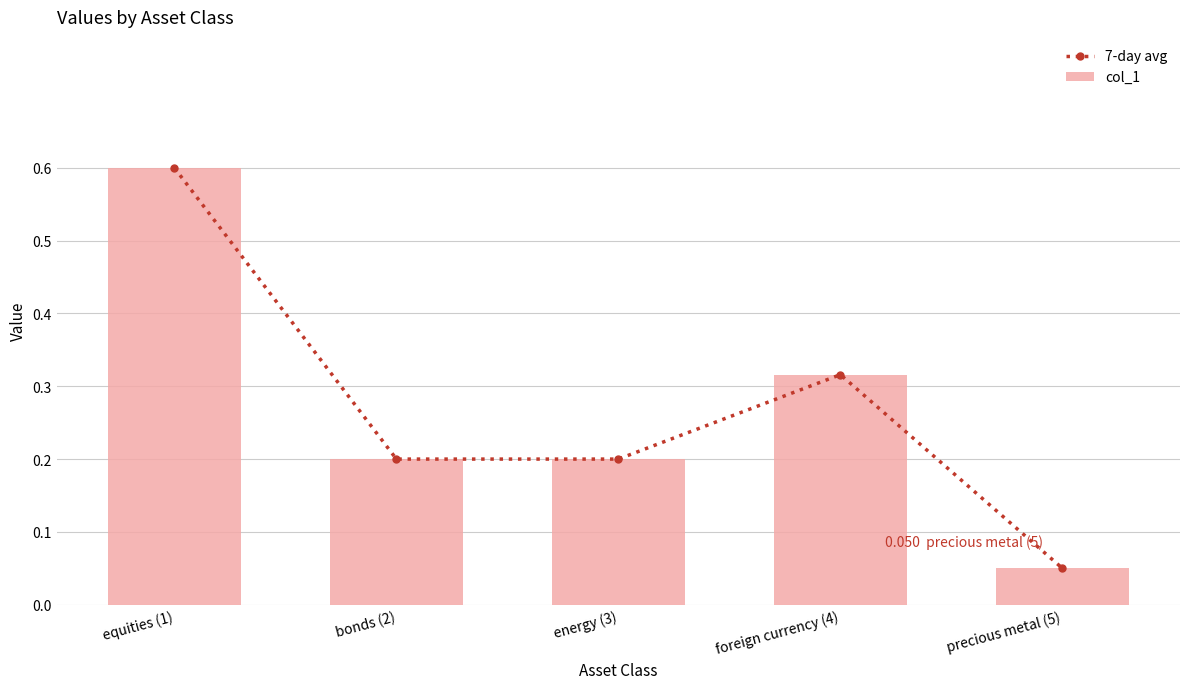

At which category is the sum across all series the highest?

equities (1)